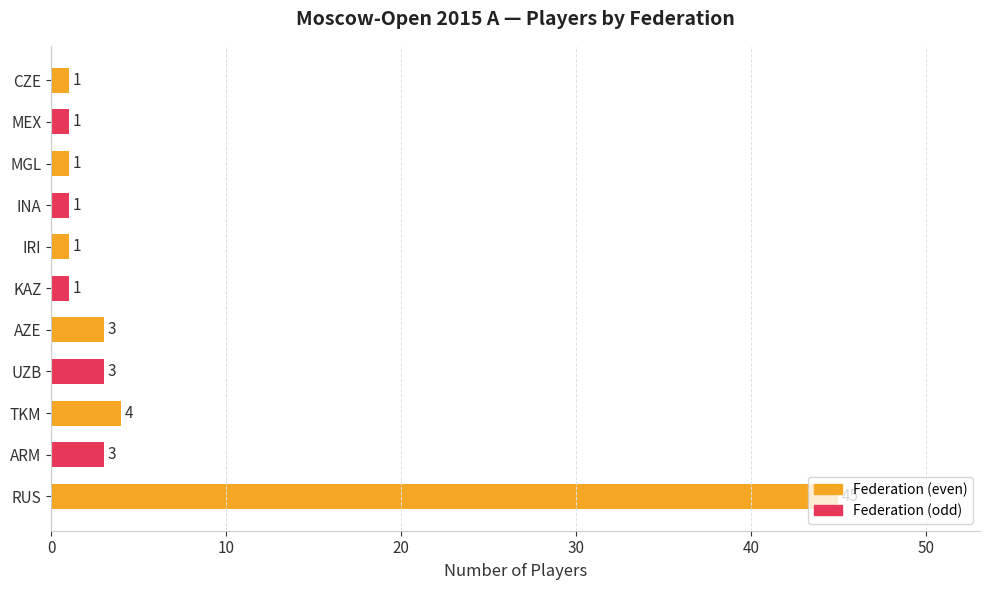

Are the bars grouped side by side (vs. stacked)?

No